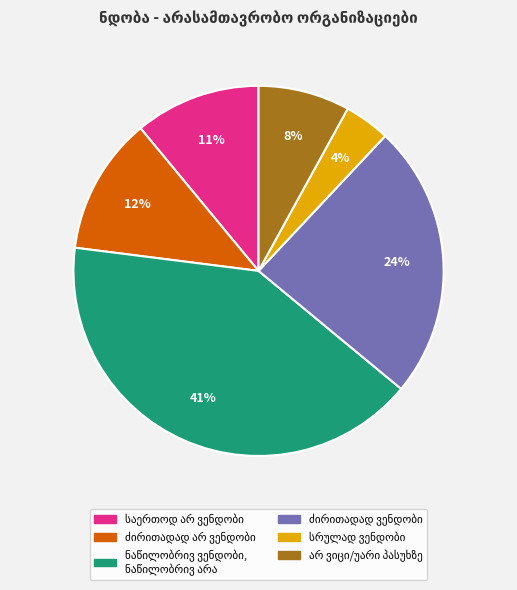

To the nearest percent, what is the average slice percentage?

17%